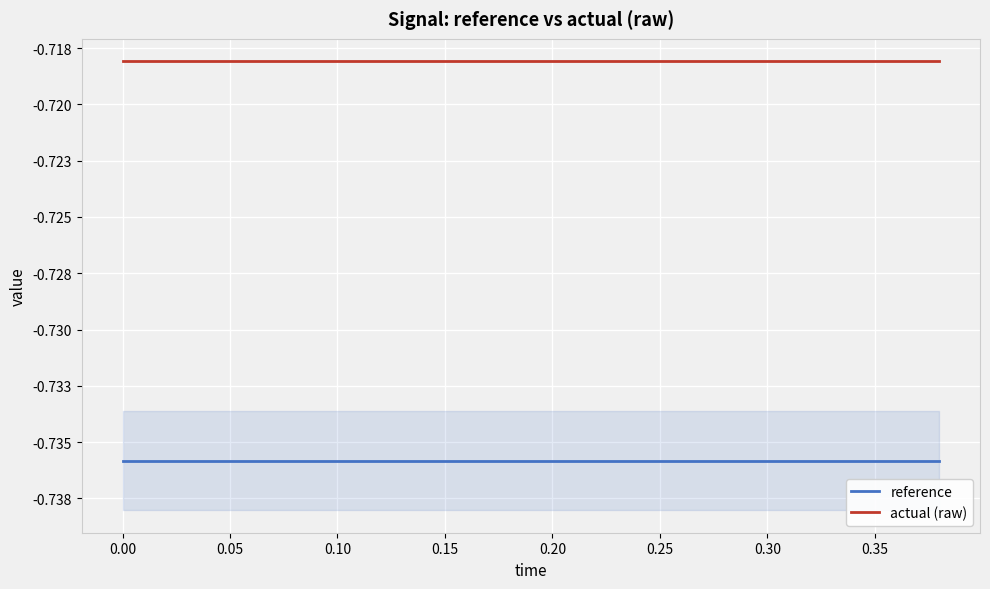

True or false: actual (raw) and reference cross at least once.

False